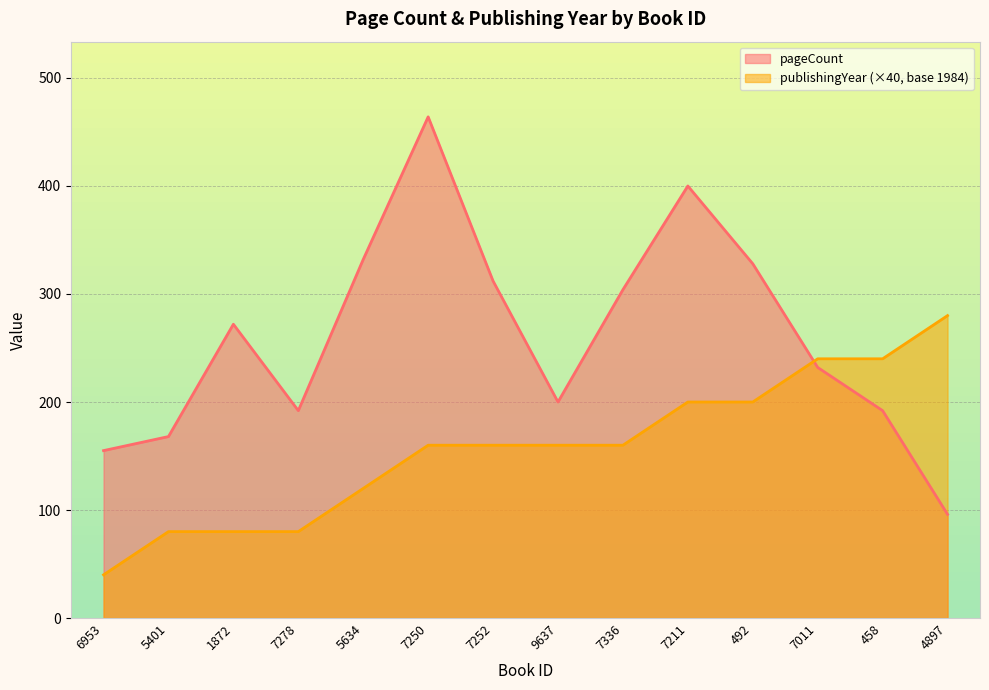

Reading left to right, extract all data points from this chart.

pageCount: 6953=155	5401=168	1872=272	7278=192	5634=332	7250=464	7252=312	9637=200	7336=304	7211=400	492=328	7011=232	458=192	4897=96
publishingYear: 6953=40	5401=80	1872=80	7278=80	5634=120	7250=160	7252=160	9637=160	7336=160	7211=200	492=200	7011=240	458=240	4897=280